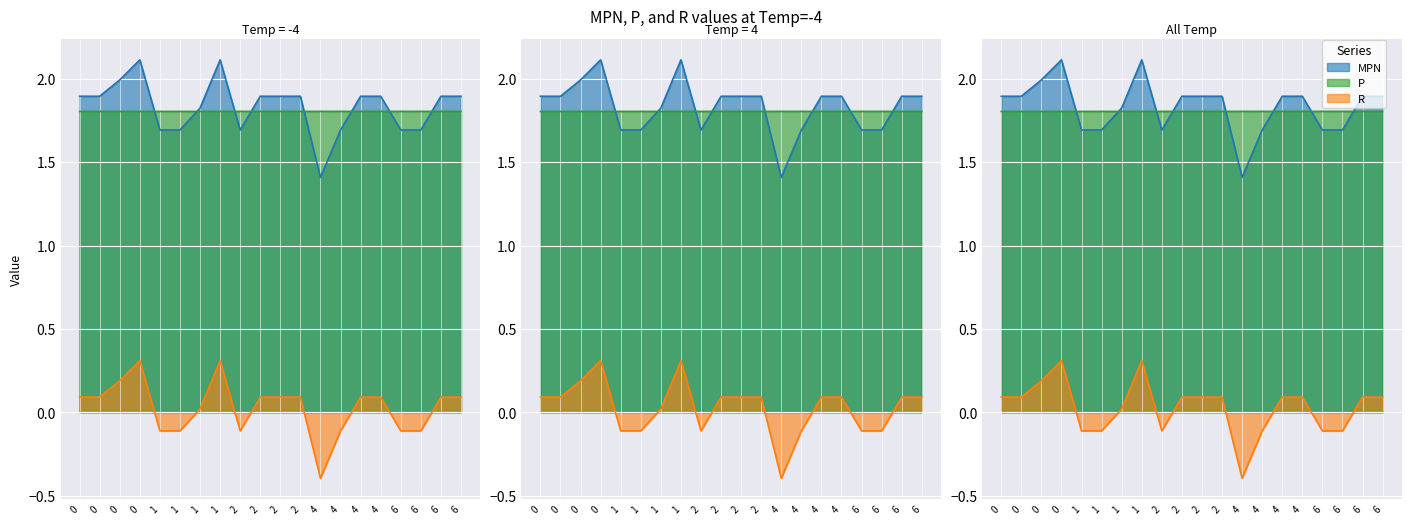

What is the average value of the P series?

1.8